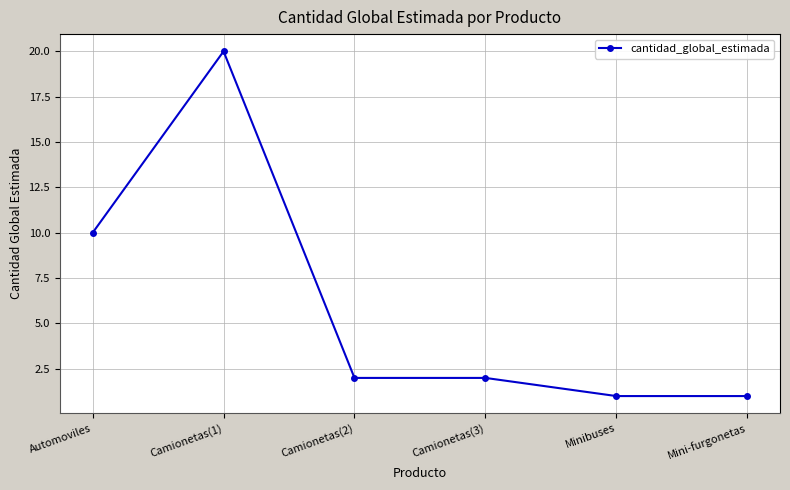

Reading right to left, what are all the values shown in this chart?

1	1	2	2	20	10